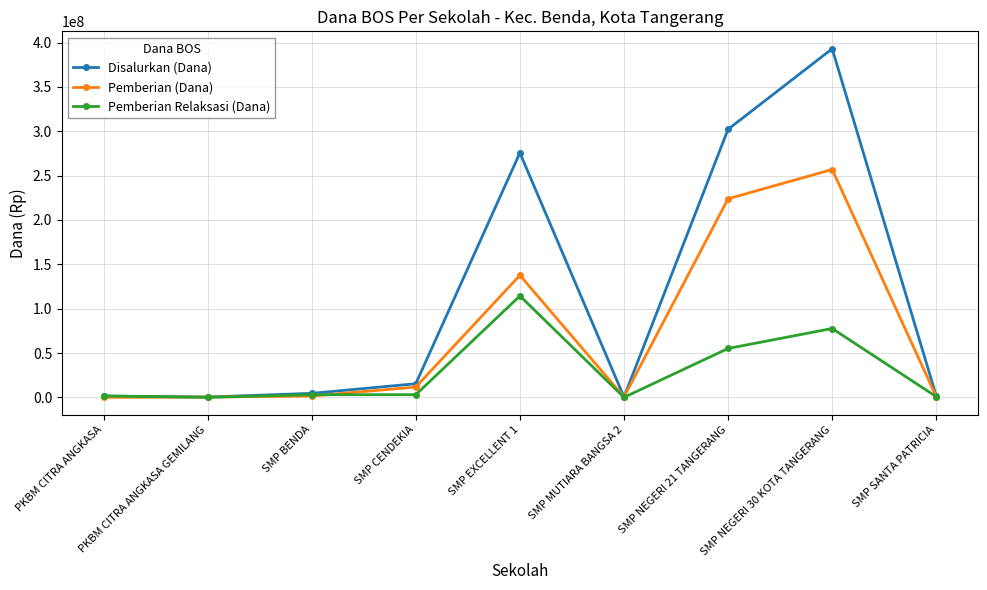

What is the sum of the Pemberian (Dana) values at SMP EXCELLENT 1 and SMP NEGERI 30 KOTA TANGERANG?

394500000